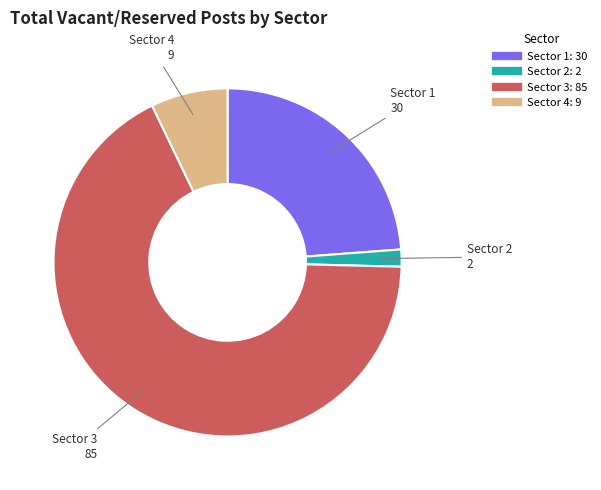

Is there a majority slice in this chart?

Yes